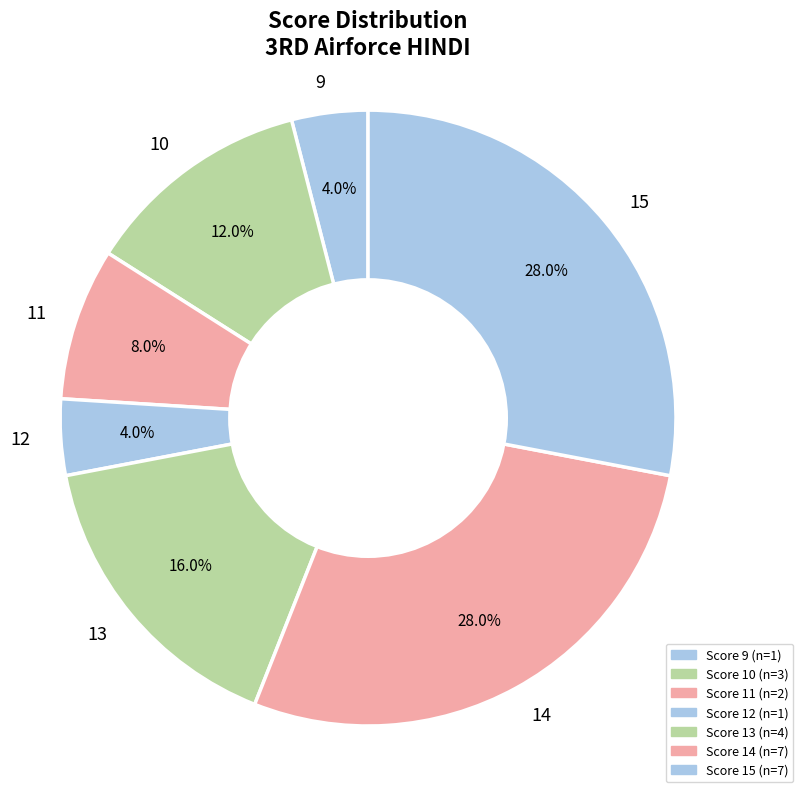

How many slices are in this pie chart?

7